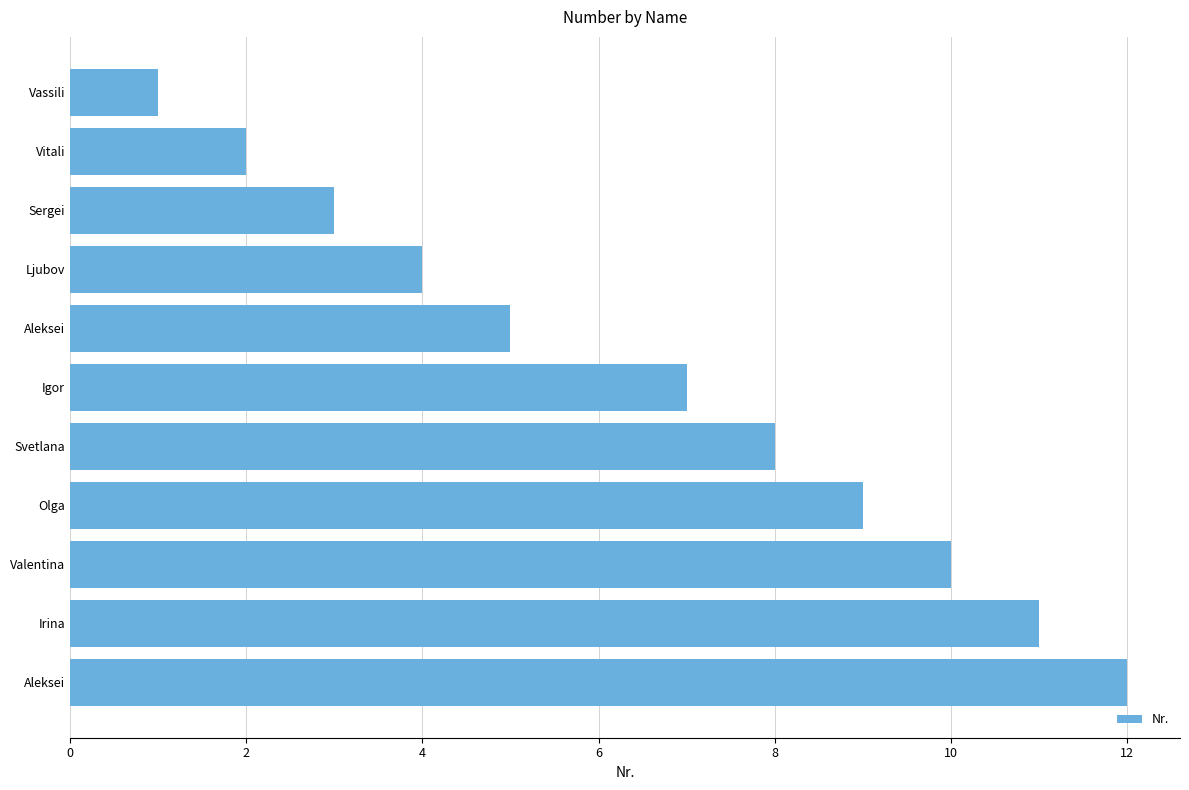

How many bars are there in total?

11